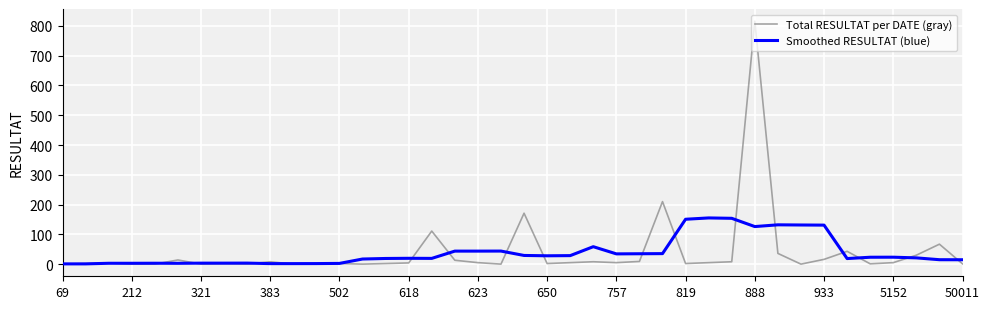

List the series in order of their peak value, highest first.

Total RESULTAT per DATE (gray), Smoothed RESULTAT (blue)